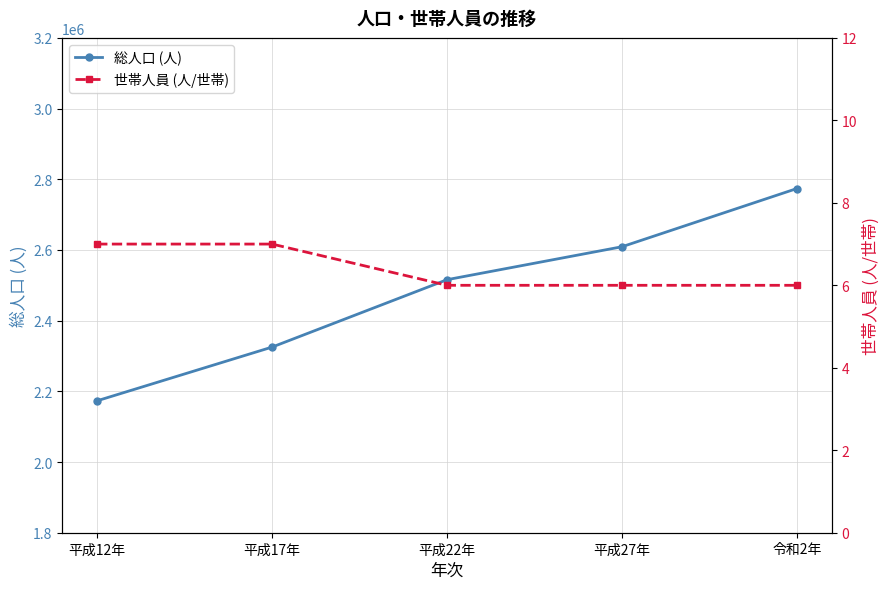

Which series changed the most between 平成12年 and 平成22年?

総人口 (人)